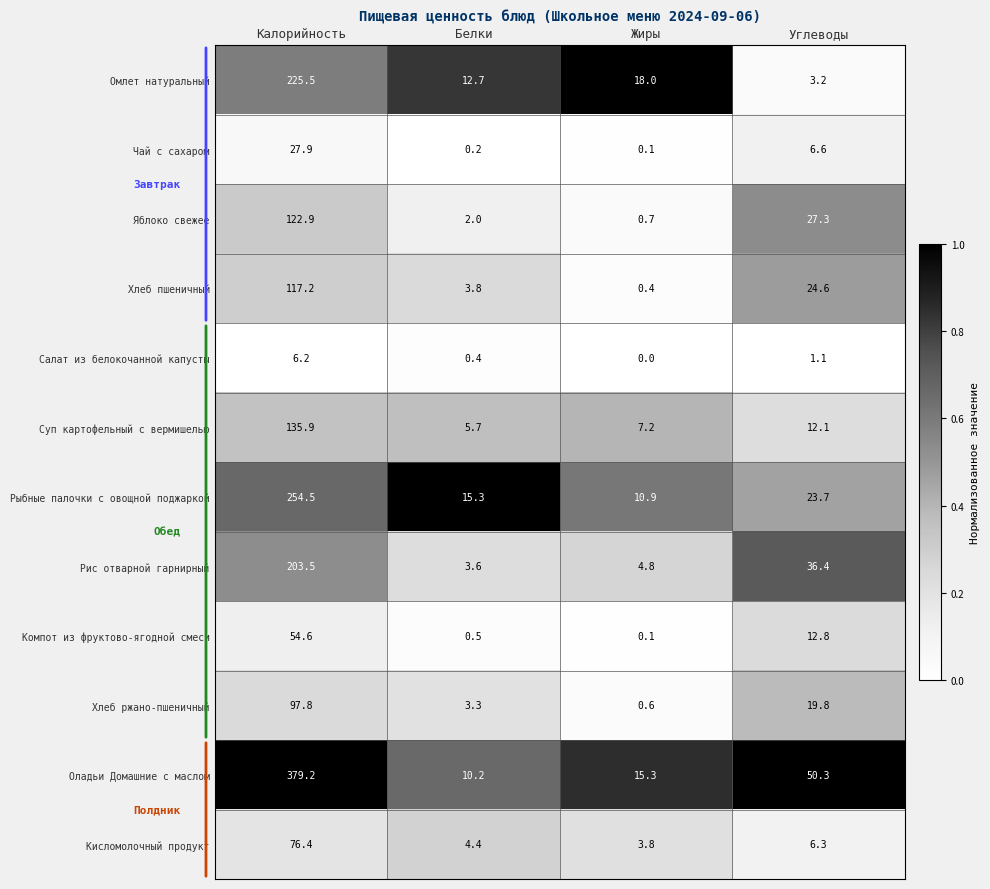

What is the greatest value displayed?

379.2